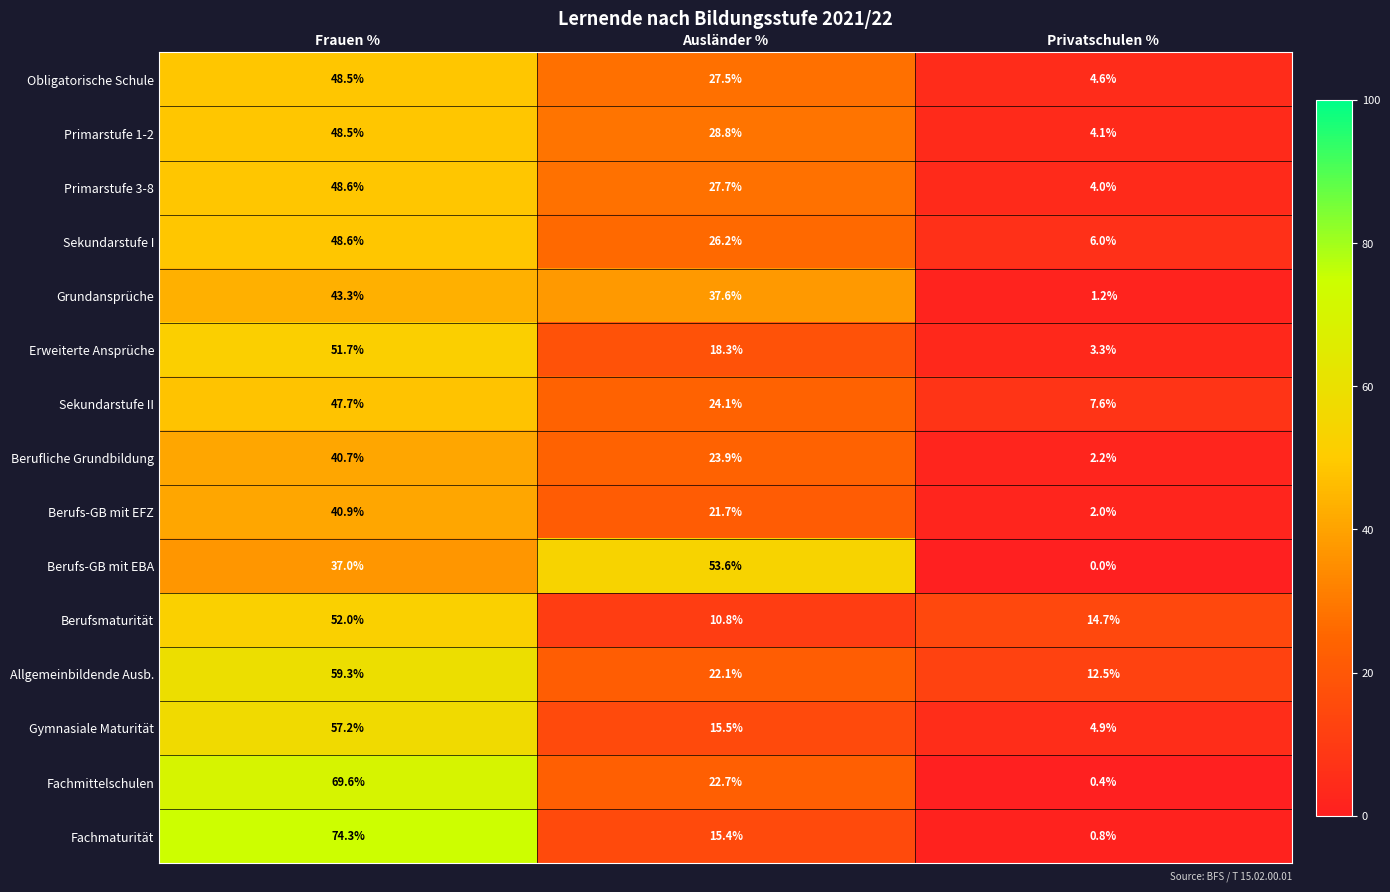

What is the difference between the maximum and minimum values in the Obligatorische Schule series?

43.9